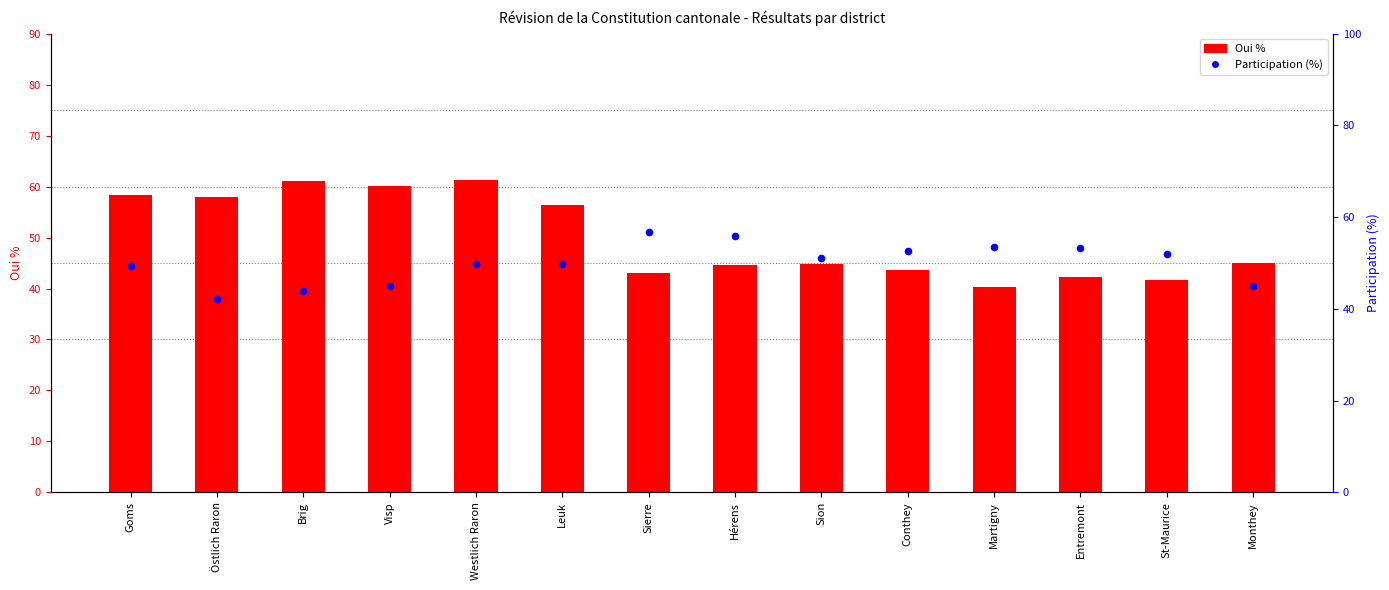

At which category is the sum across all series the highest?

Westlich Raron